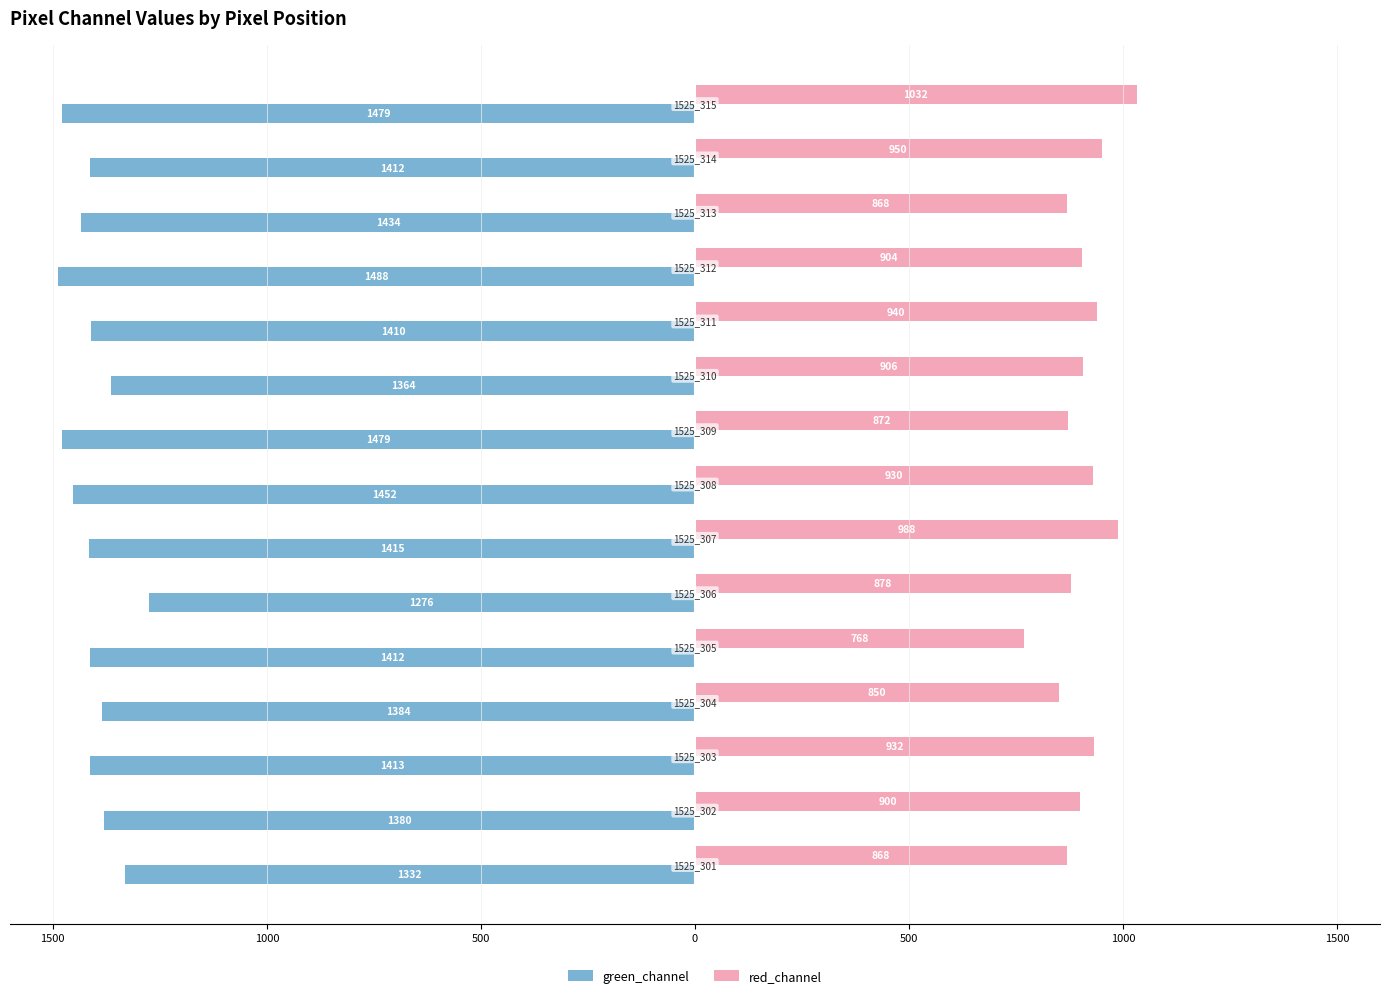

What are all the series names shown in the legend?

green_channel, red_channel